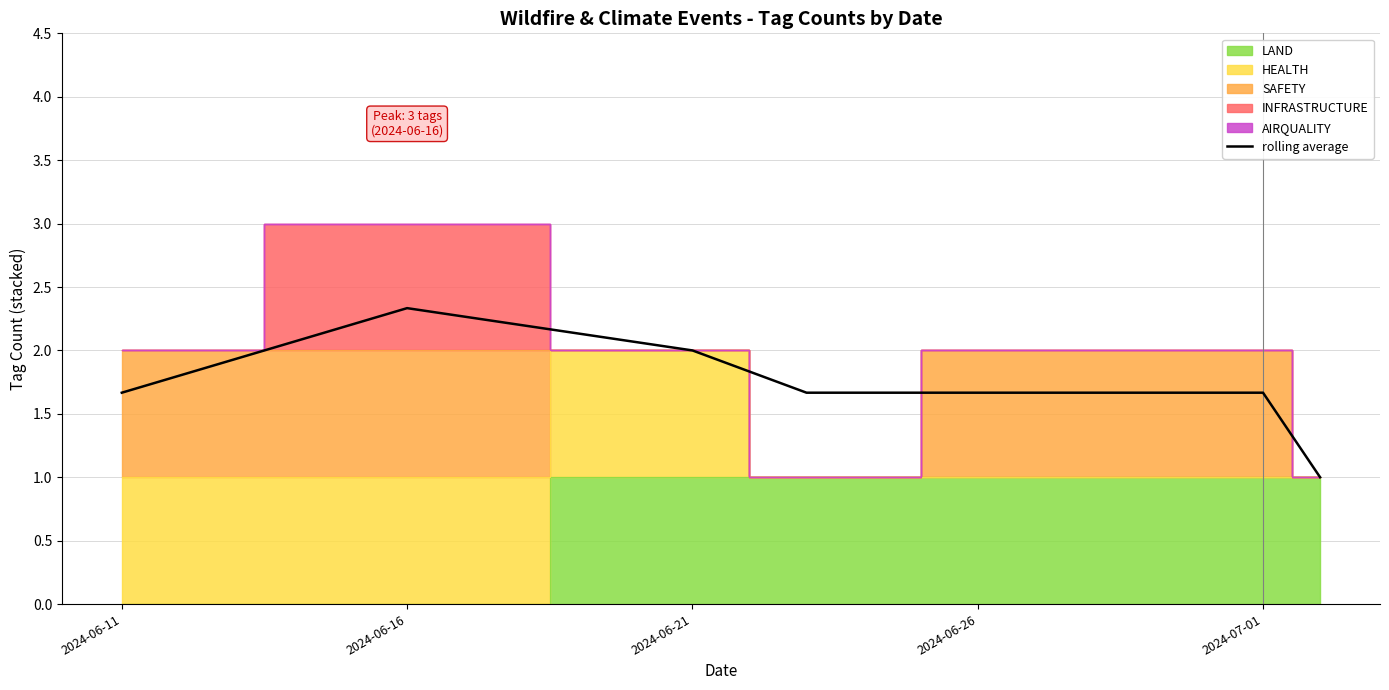

What is the minimum value for rolling average?

1.0